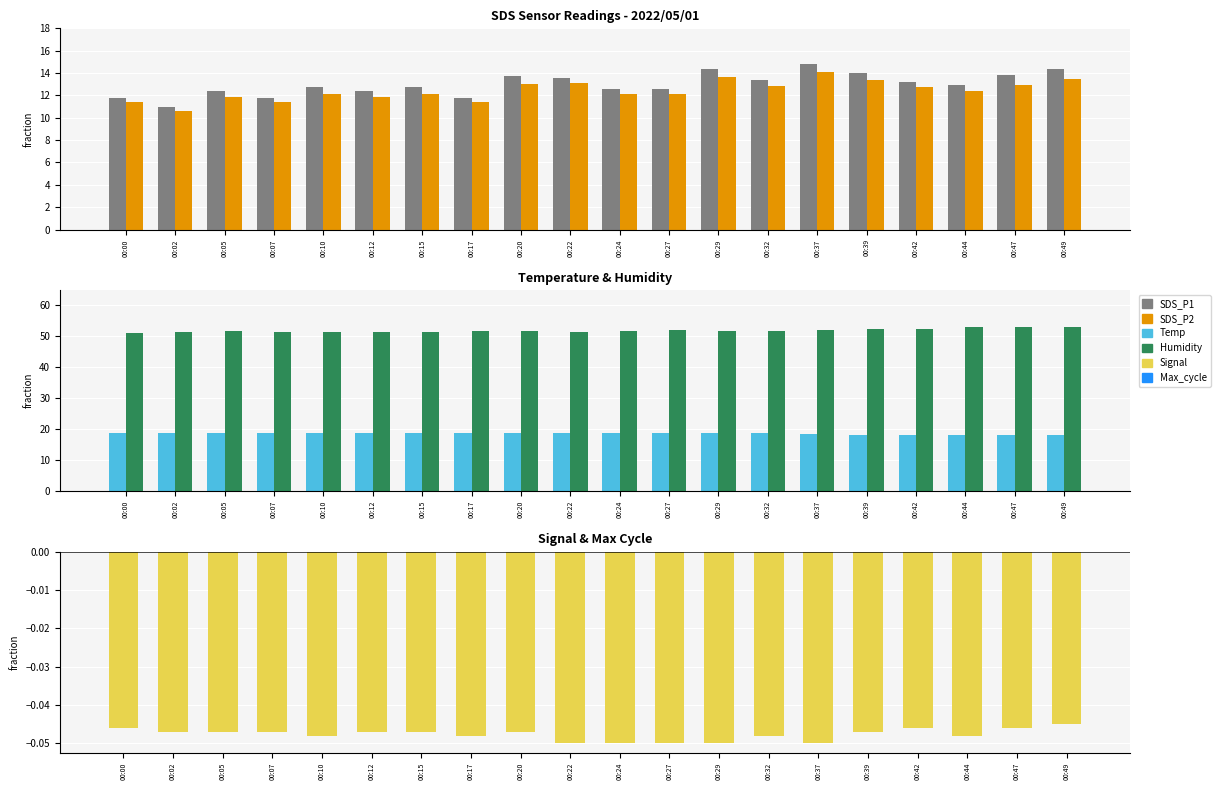

Which series has the largest range (max minus min)?

SDS_P1